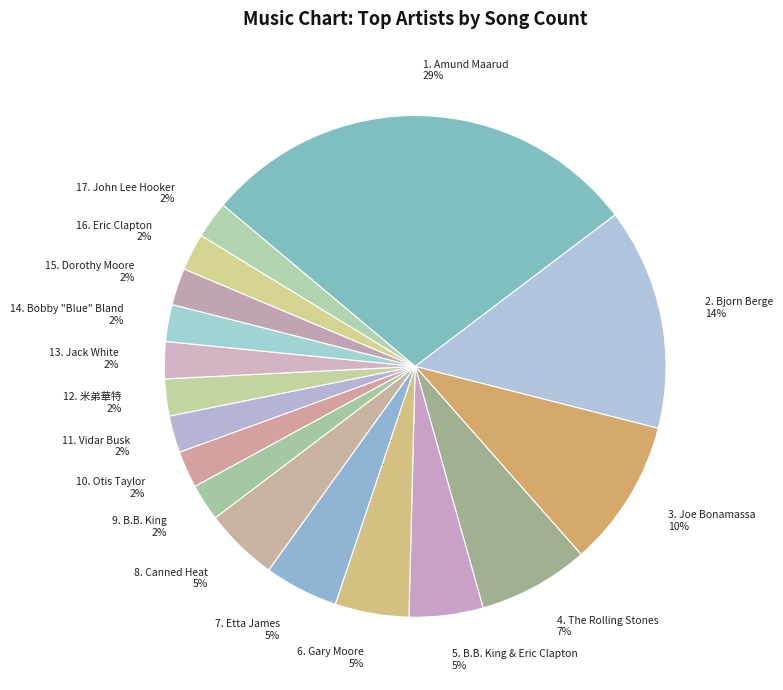

Which category has the biggest portion of the pie?

1. Amund Maarud 29%